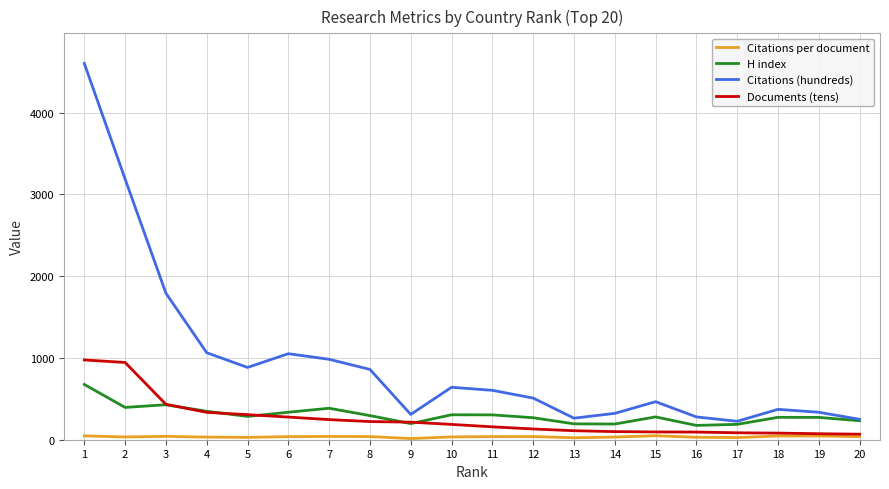

What is the difference between the H index values at 13 and 1?

482.0